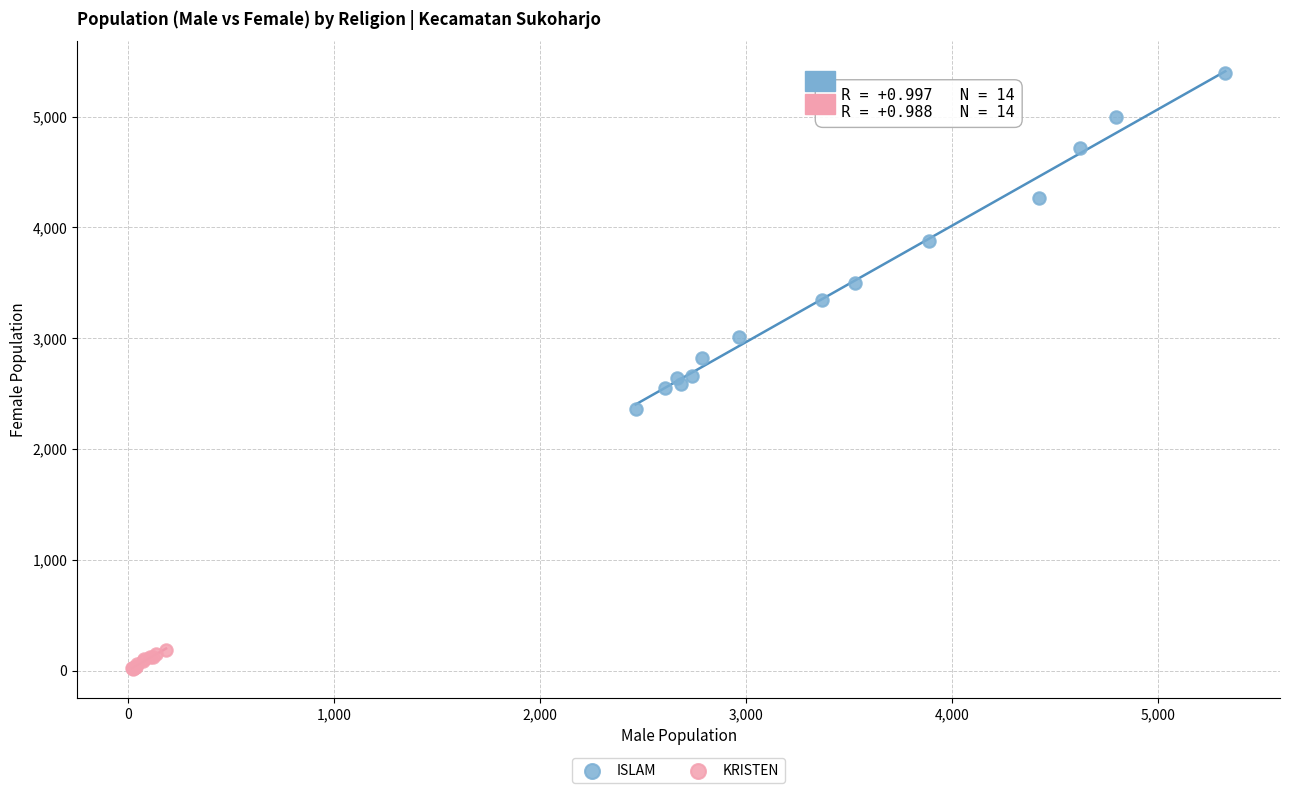

Which series reaches the minimum Y coordinate?

KRISTEN